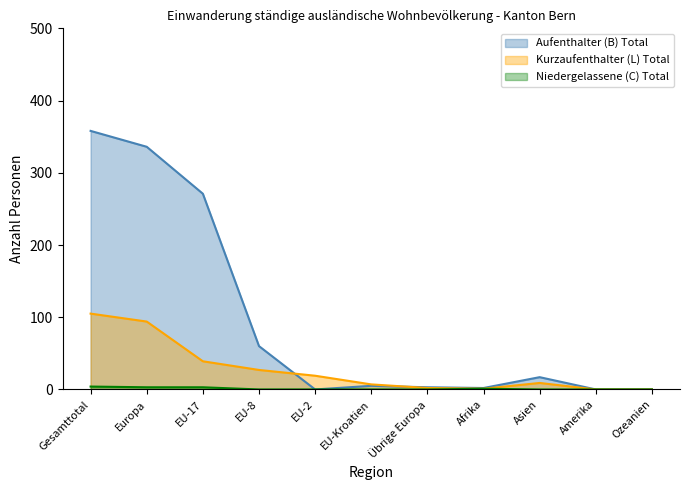

Which label corresponds to the smallest value in the chart?

EU-2